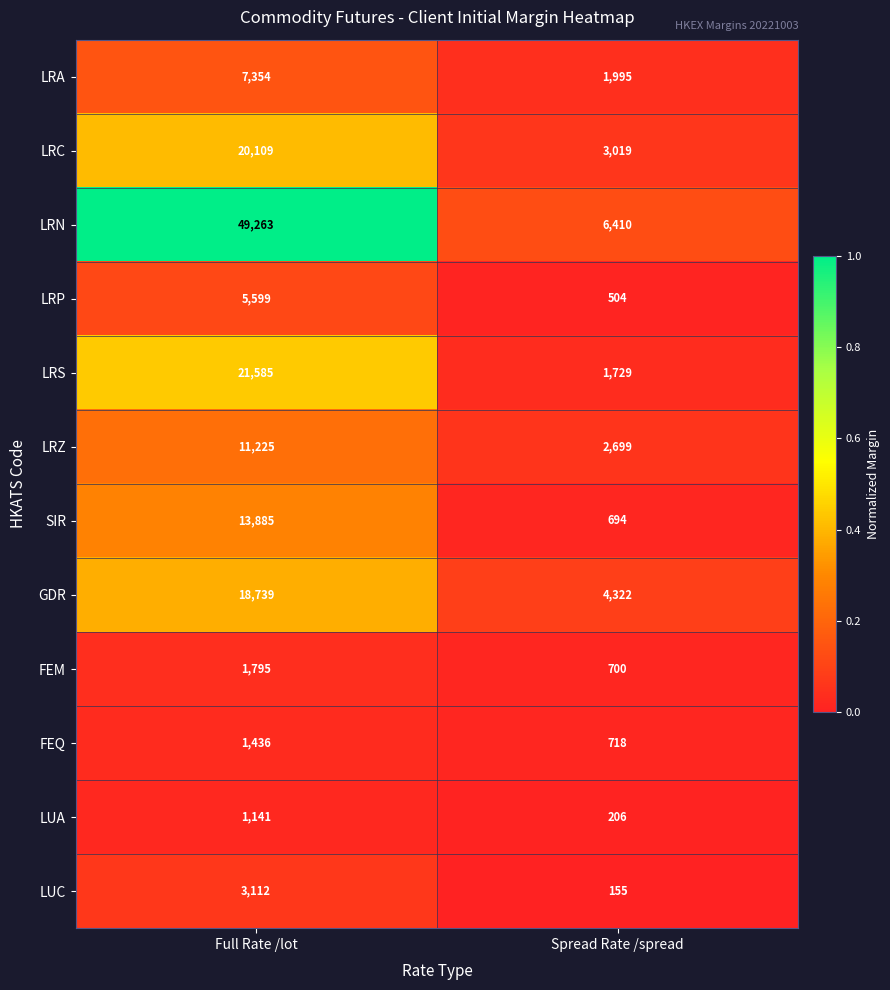

What is the approximate value of GDR at Full Rate /lot, to the nearest 50?

18750